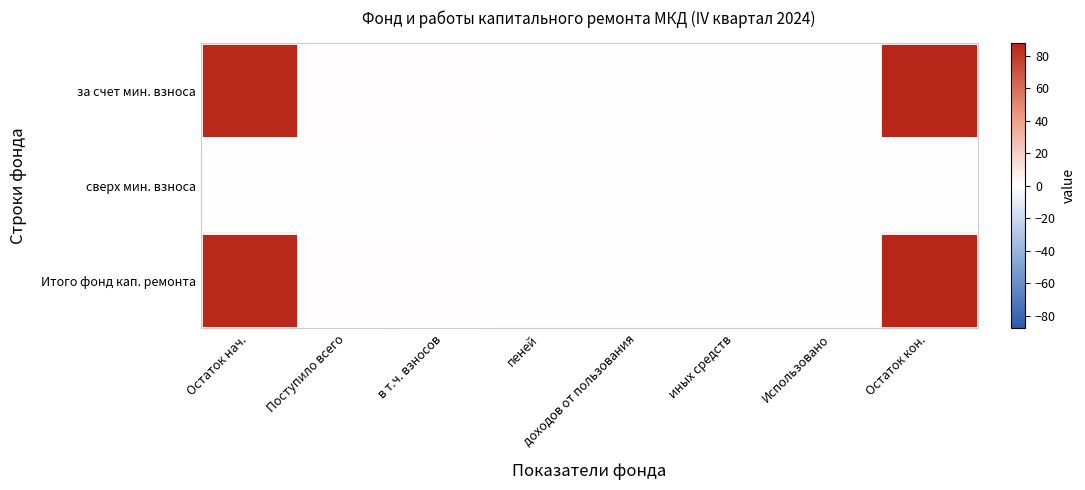

Reading right to left, transcribe all the data shown in this chart.

за счет мин. взноса: Остаток кон.=87.8	Использовано=0.0	иных средств=0.0	доходов от пользования=0.0	пеней=0.0	в т.ч. взносов=1.3	Поступило всего=1.3	Остаток нач.=86.5
сверх мин. взноса: Остаток кон.=0.0	Использовано=0.0	иных средств=0.0	доходов от пользования=0.0	пеней=0.0	в т.ч. взносов=0.0	Поступило всего=0.0	Остаток нач.=0.0
Итого фонд кап. ремонта: Остаток кон.=87.8	Использовано=0.0	иных средств=0.0	доходов от пользования=0.0	пеней=0.0	в т.ч. взносов=1.3	Поступило всего=1.3	Остаток нач.=86.5